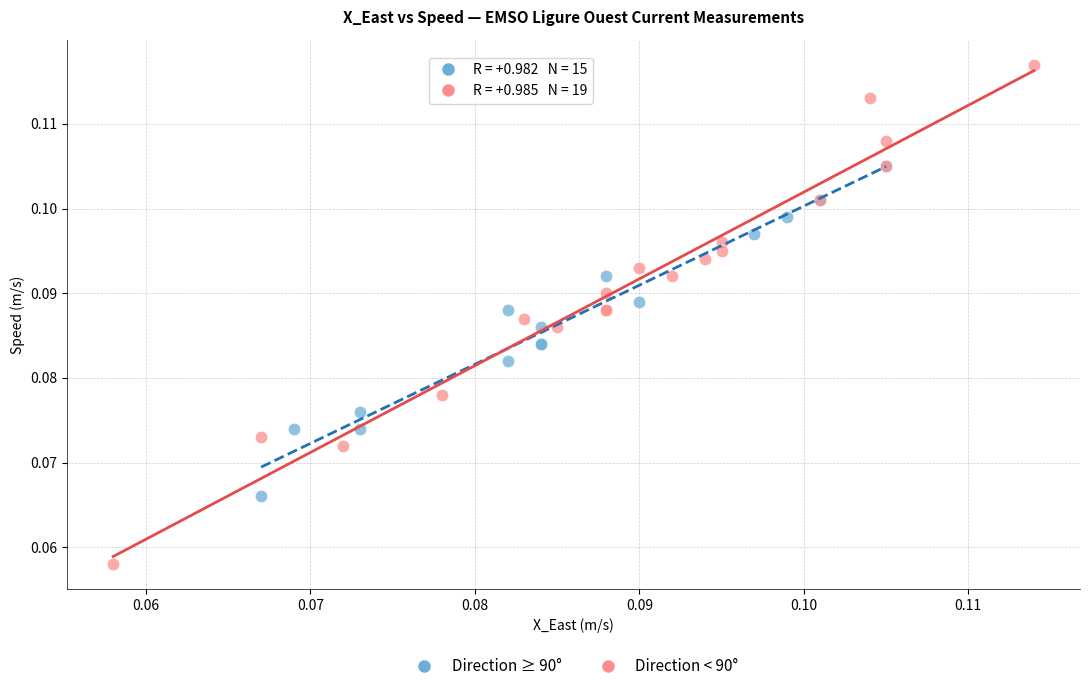

What are all the series names shown in the legend?

Direction ≥ 90°, Direction < 90°